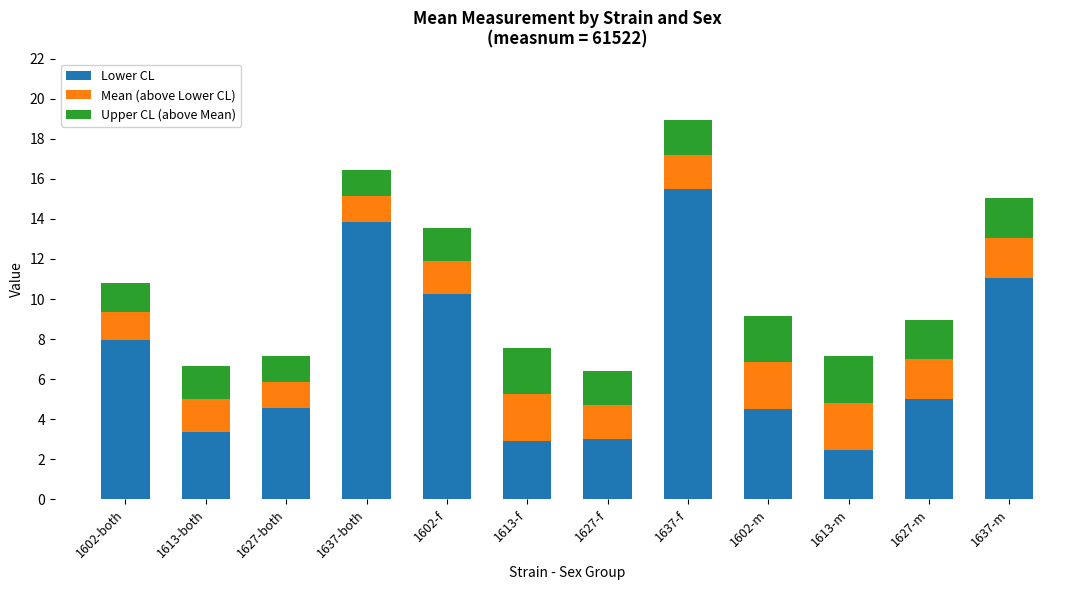

What is the highest value of the Lower CL series?

15.5